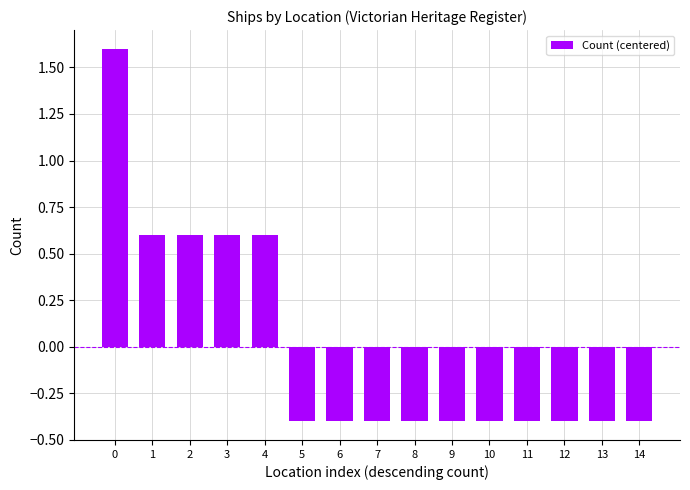

What is the minimum value shown in the chart?

-0.4